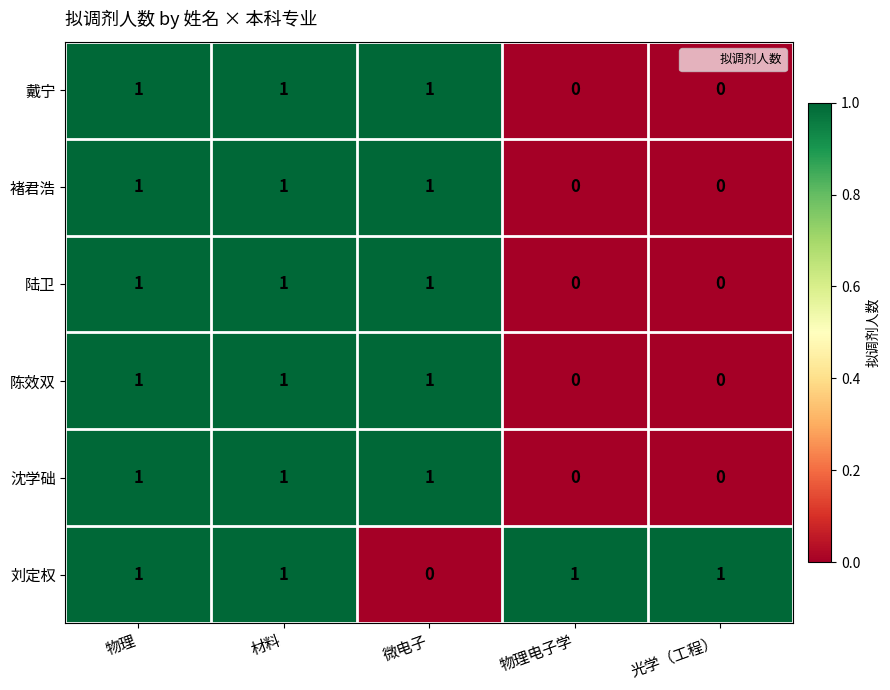

What is the sum of all 沈学础 values?

3